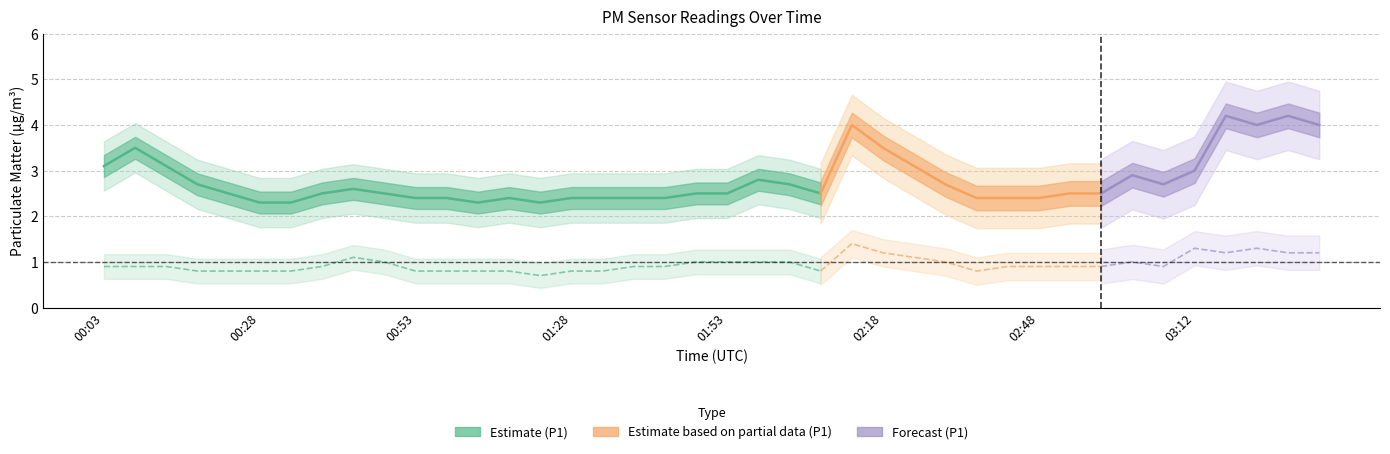

What is the maximum value shown in the chart?

4.2